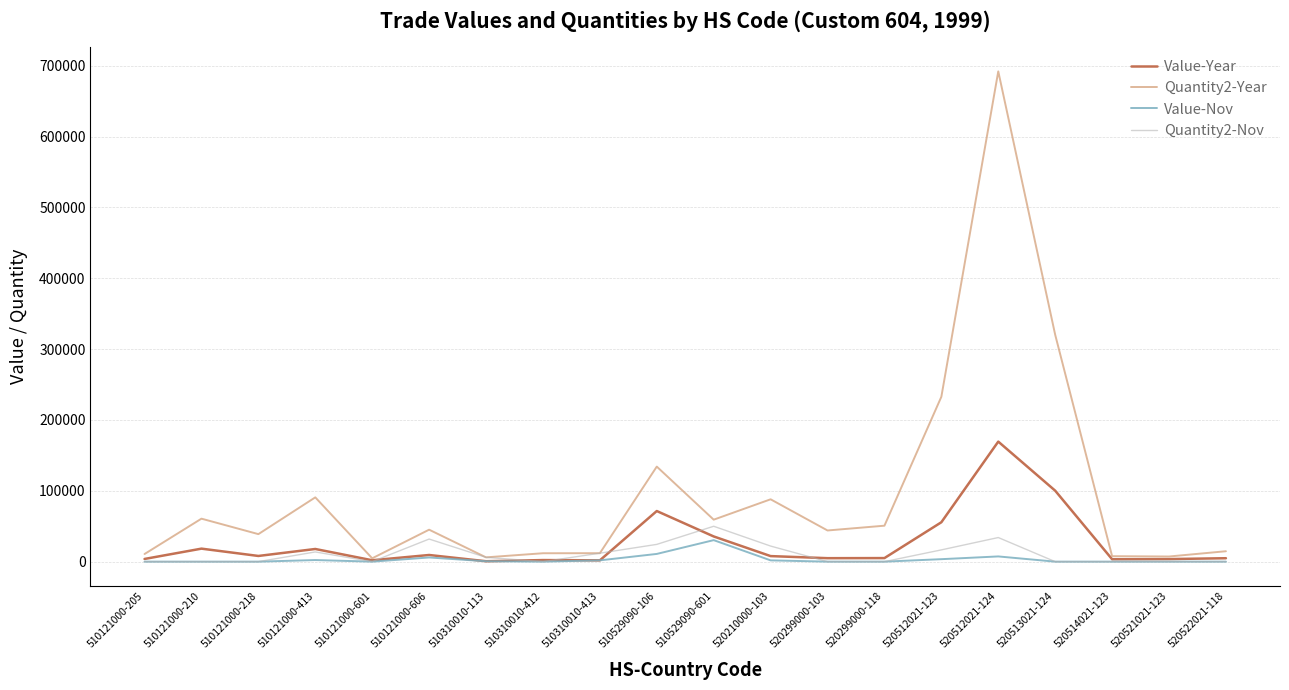

In Value-Year, how many points are lower than both neighbors (excluding endpoints)?

6